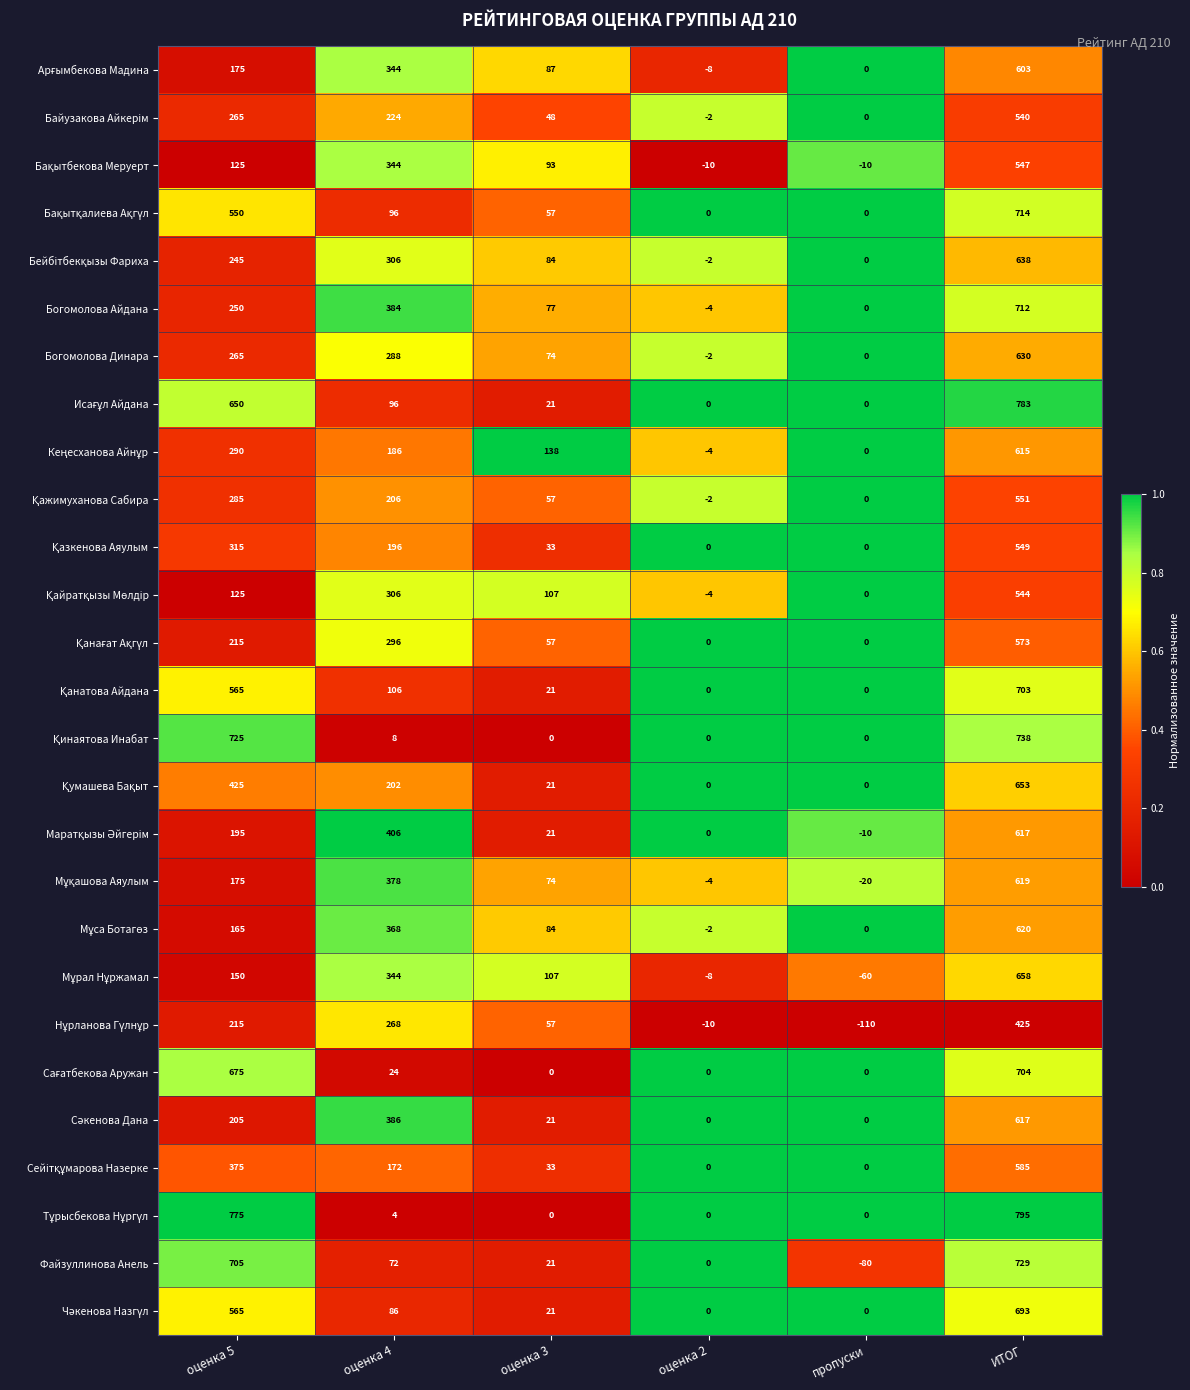

True or false: Богомолова Динара has a value of 123 at оценка 3.

False